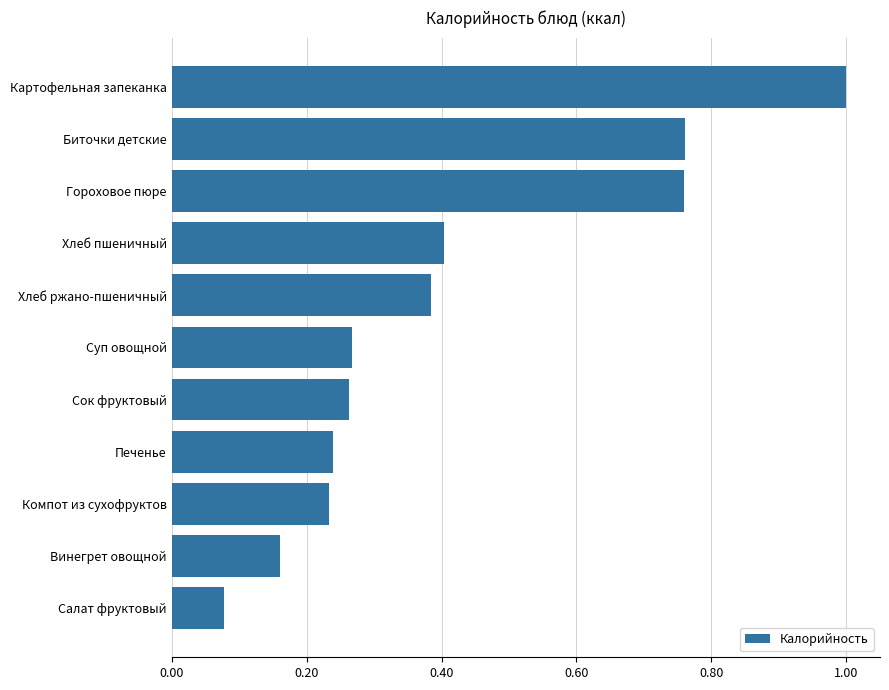

The chart shows a value of 0.4 at Биточки детские. True or false?

False